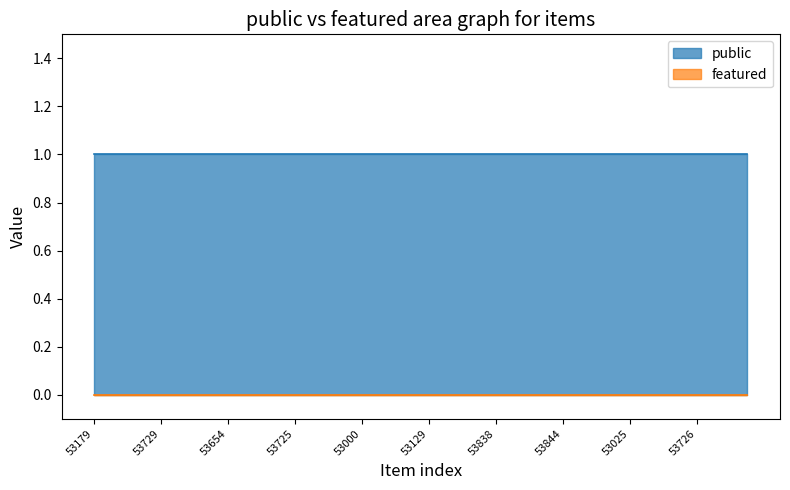

Rank the categories by featured value from lowest to highest.

53179, 53730, 53907, 53091, 53729, 53956, 53958, 53909, 53654, 53894, 53626, 53991, 53725, 53507, 53519, 53616, 53000, 53534, 53228, 53283, 53129, 53668, 53905, 53280, 53838, 53130, 54019, 53813, 53844, 53675, 53177, 53024, 53025, 53628, 53995, 53183, 53726, 53760, 54012, 53570